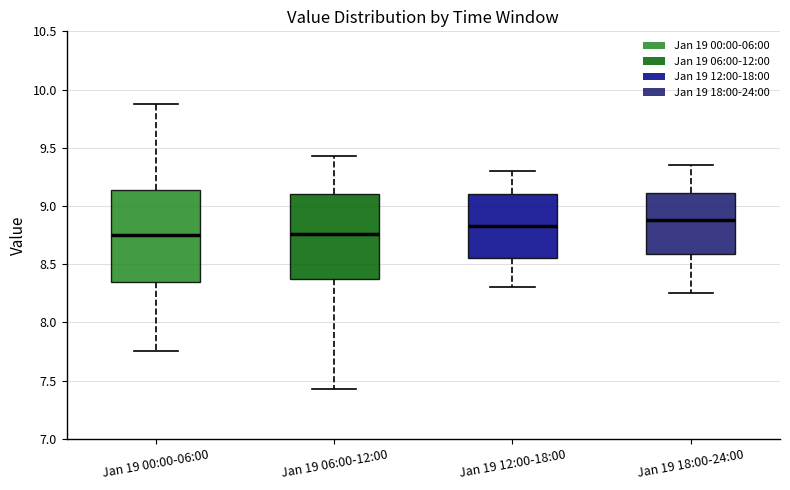

Which box is the tallest, from its lower edge to its upper edge?

Jan 19 00:00-06:00